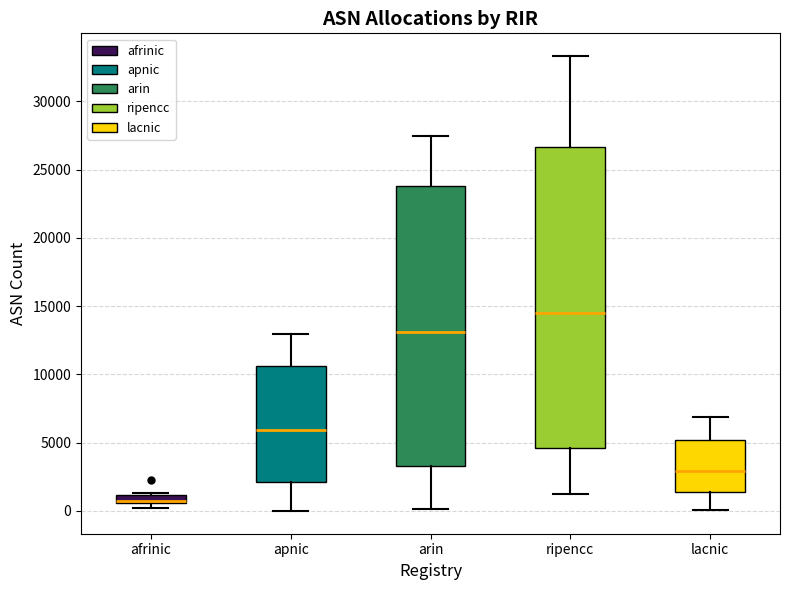

Comparing the boxes themselves (not the whiskers), which one is the tallest?

ripencc